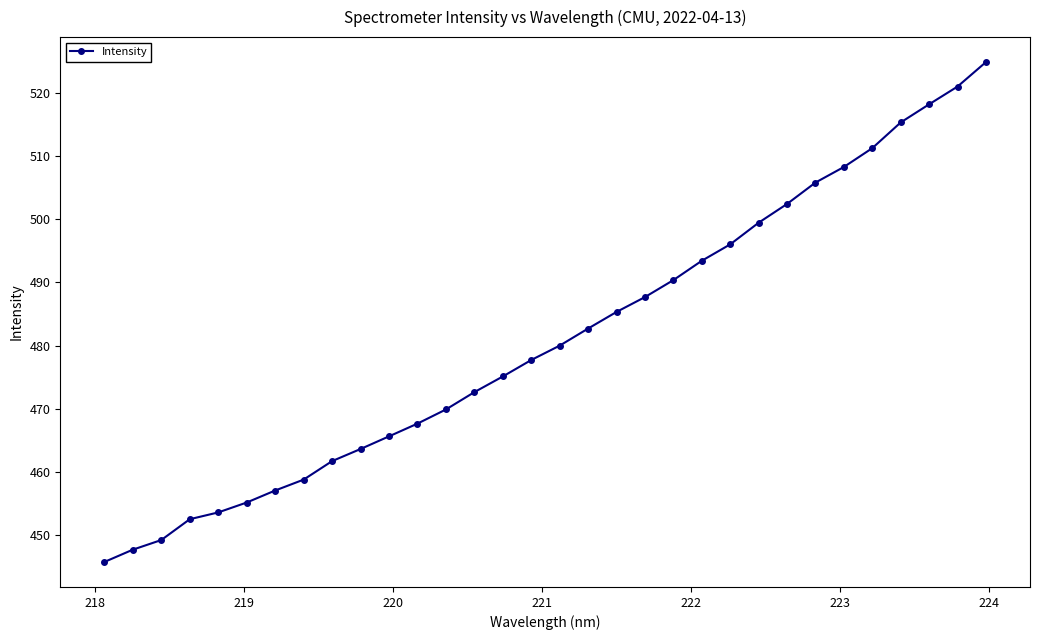

What is the difference between the second highest and second lowest values?

73.4